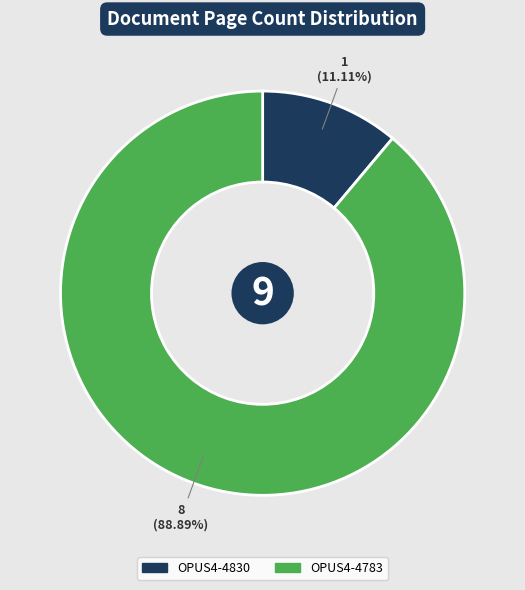

Which category accounts for the majority?

OPUS4-4783